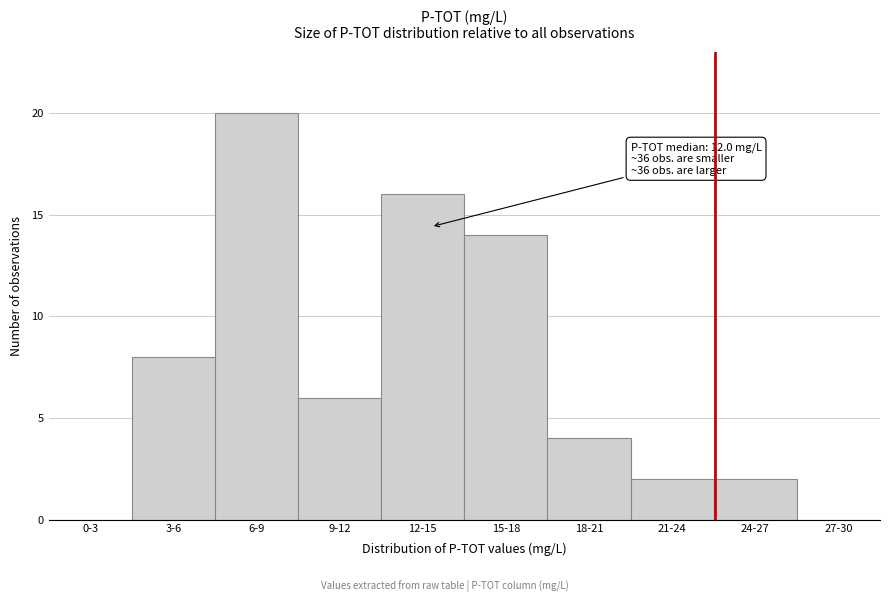

Reading left to right, what are all the values shown in this chart?

0-3=0	3-6=8	6-9=20	9-12=6	12-15=16	15-18=14	18-21=4	21-24=2	24-27=2	27-30=0